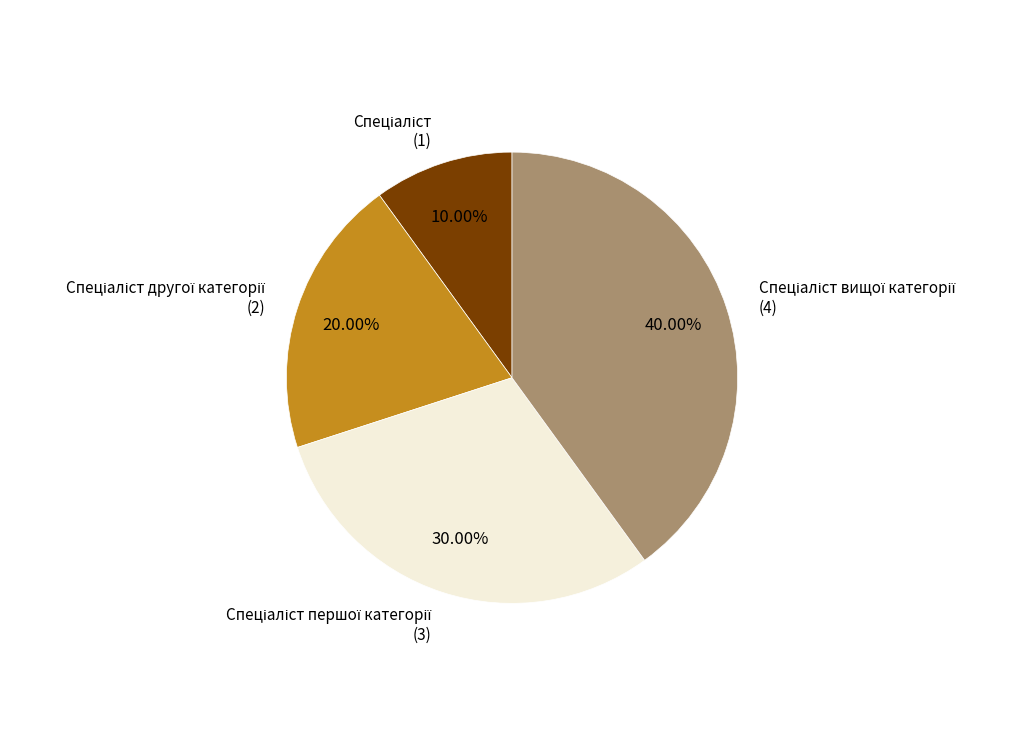

Does any single category account for the majority?

No